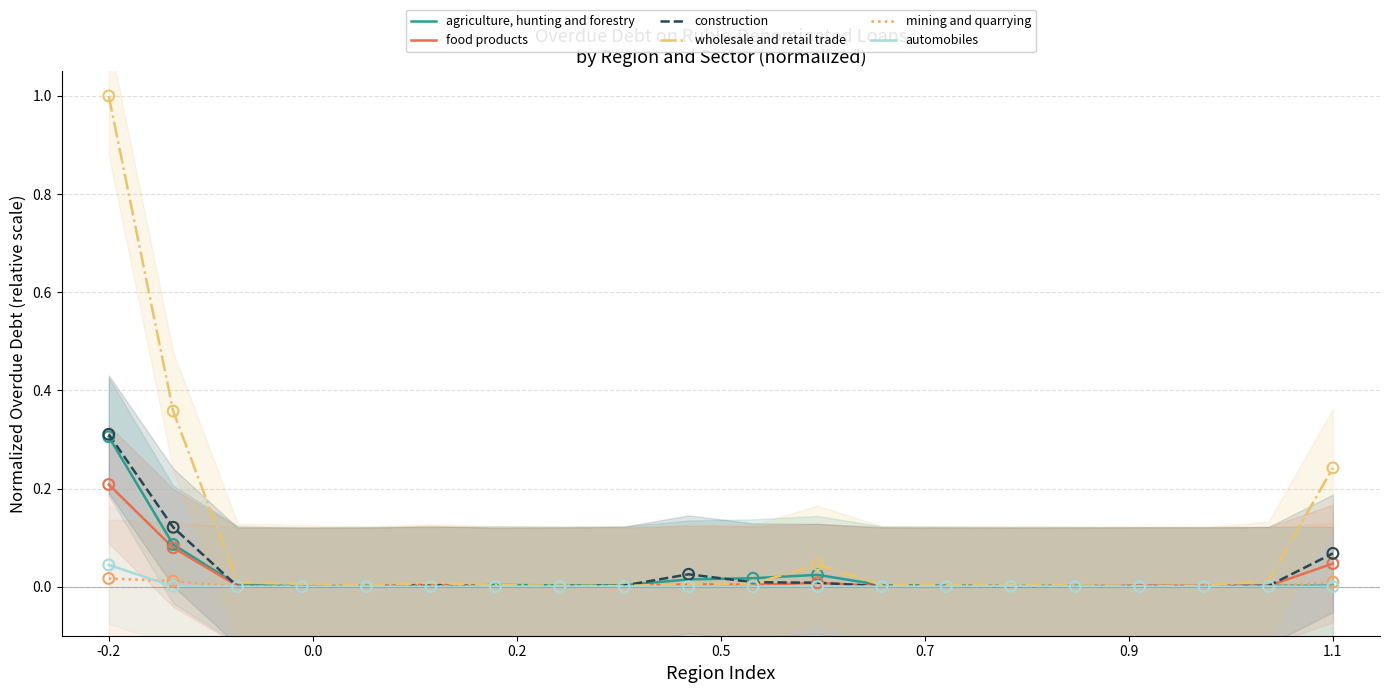

What are all the series names shown in the legend?

agriculture, hunting and forestry, food products, construction, wholesale and retail trade, mining and quarrying, automobiles